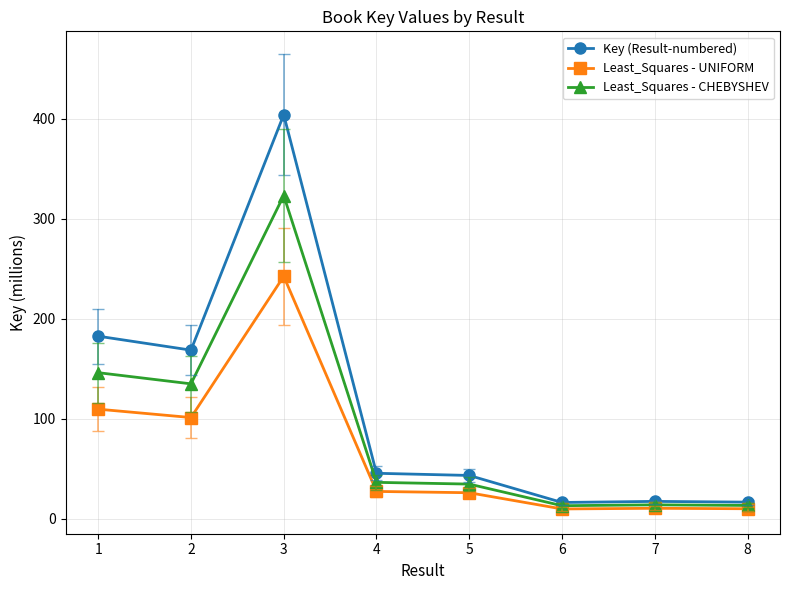

The Least_Squares - UNIFORM series shows 42.8 at 4. True or false?

False